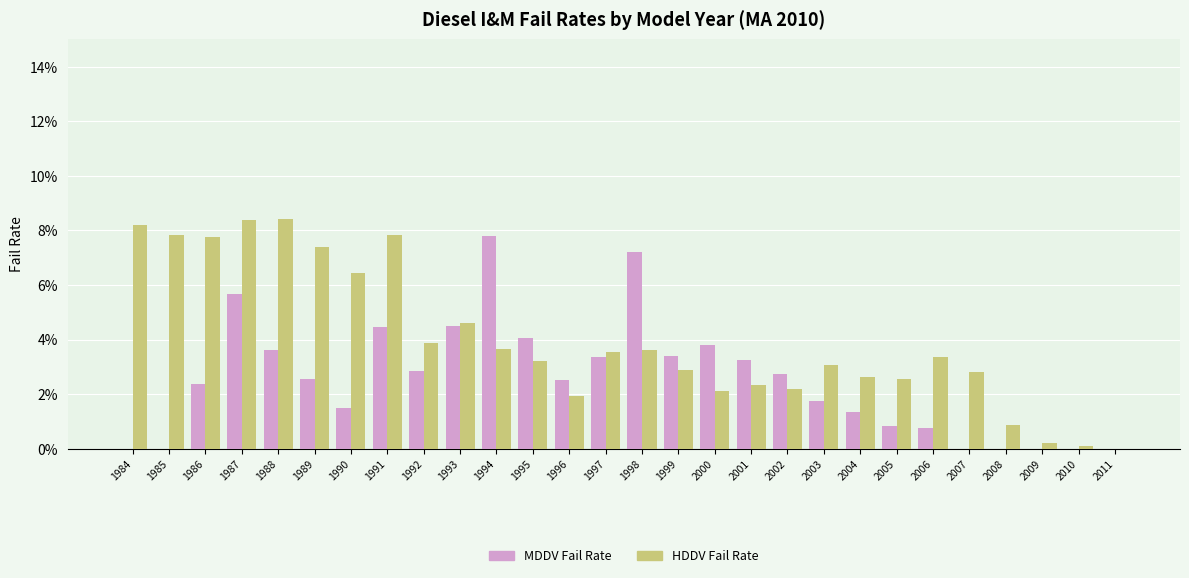

Are the bars grouped side by side (vs. stacked)?

Yes